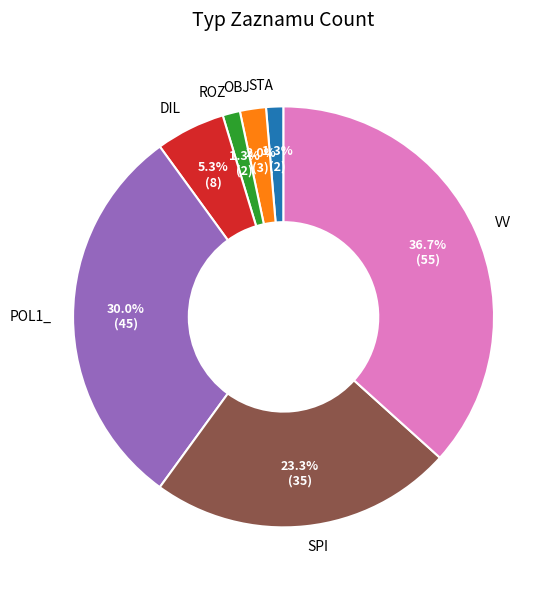

To the nearest percent, what is the difference between the VV and SPI slice percentages?

13%